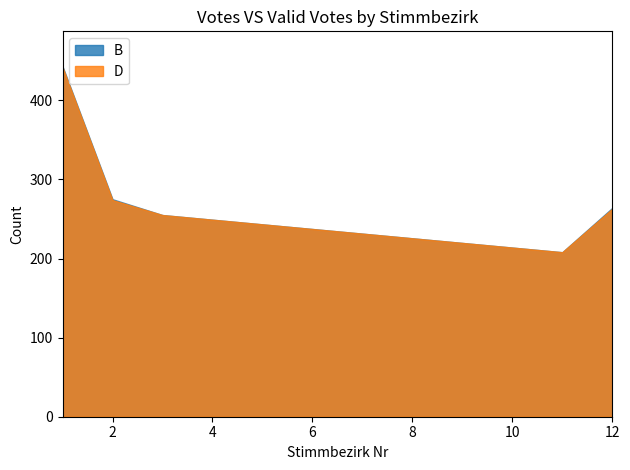

How many lines are shown in the chart?

2